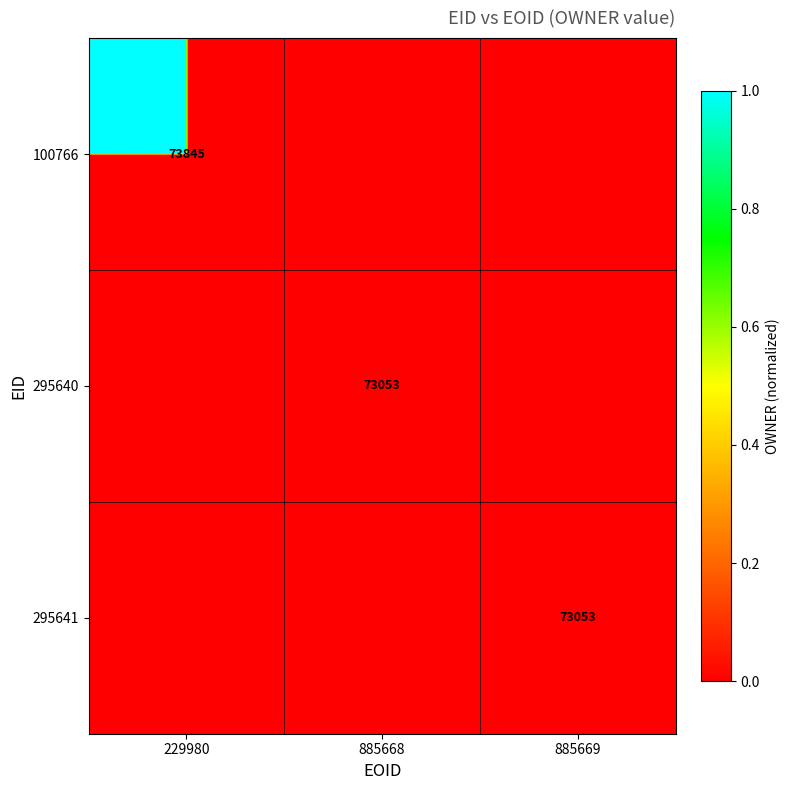

At 885668, list the series in order from smallest to largest.

100766, 295641, 295640